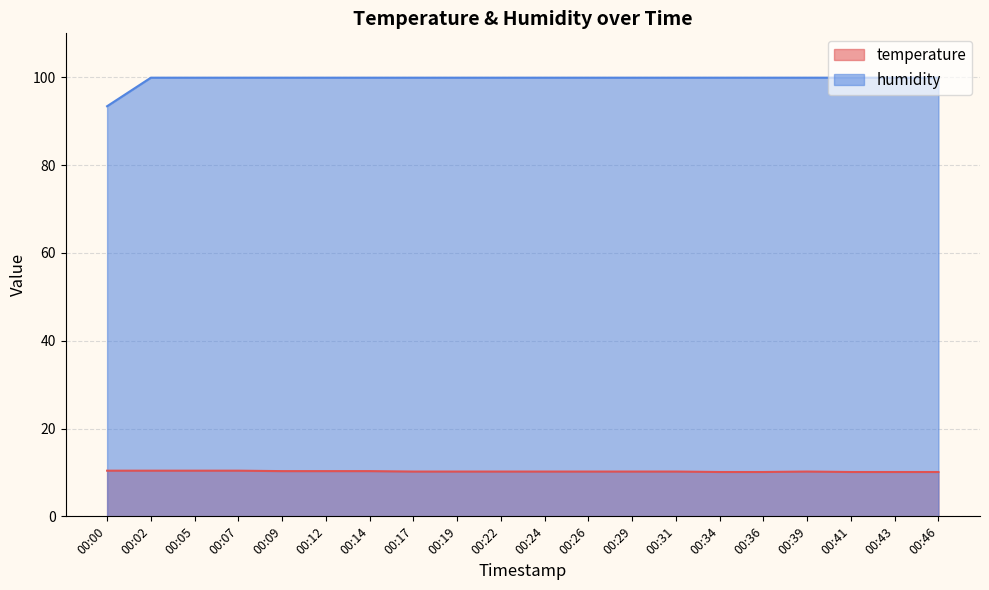

True or false: humidity and temperature intersect in this chart.

False